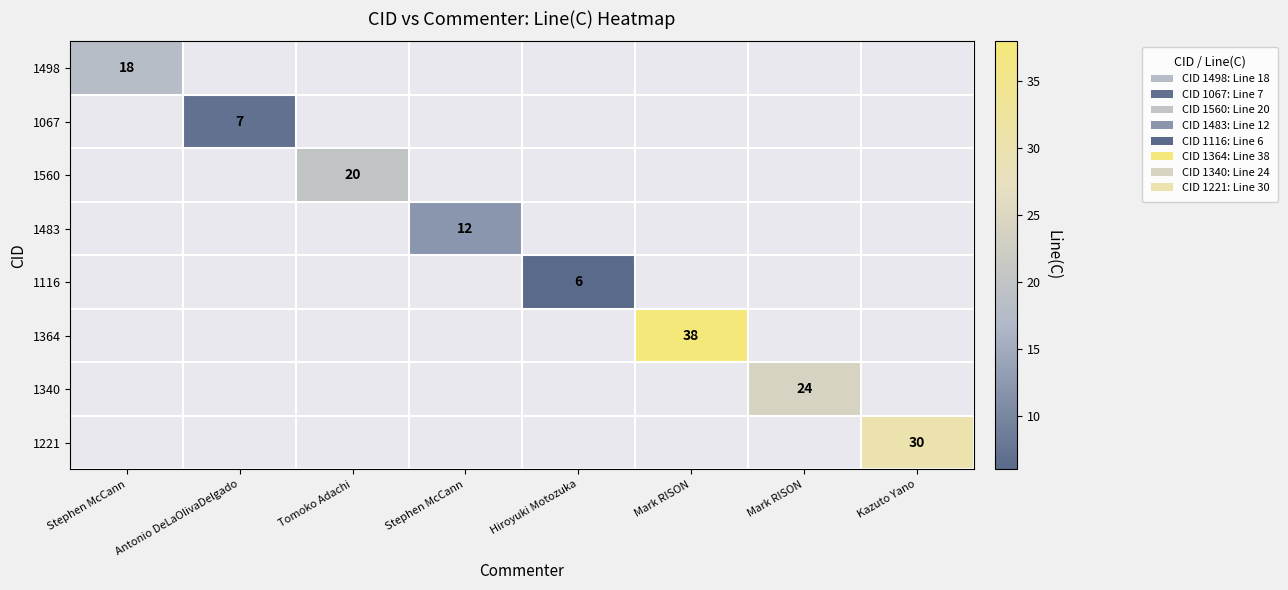

Between Antonio DeLaOlivaDelgado and Mark RISON, which is larger?

Mark RISON